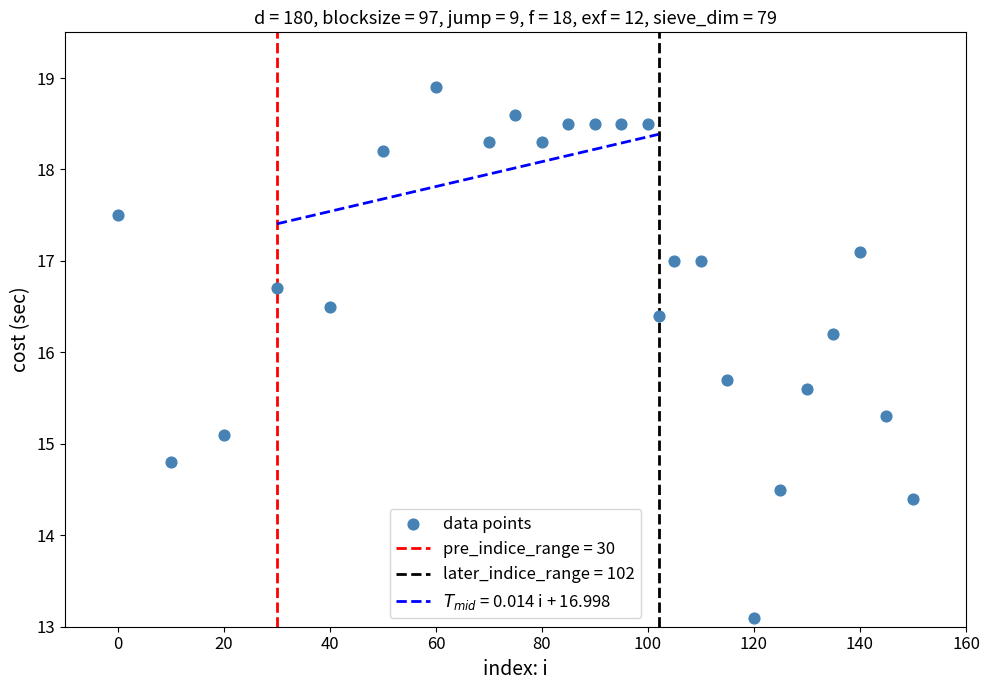

What Y value in the scatter plot is closest to 16?

16.2